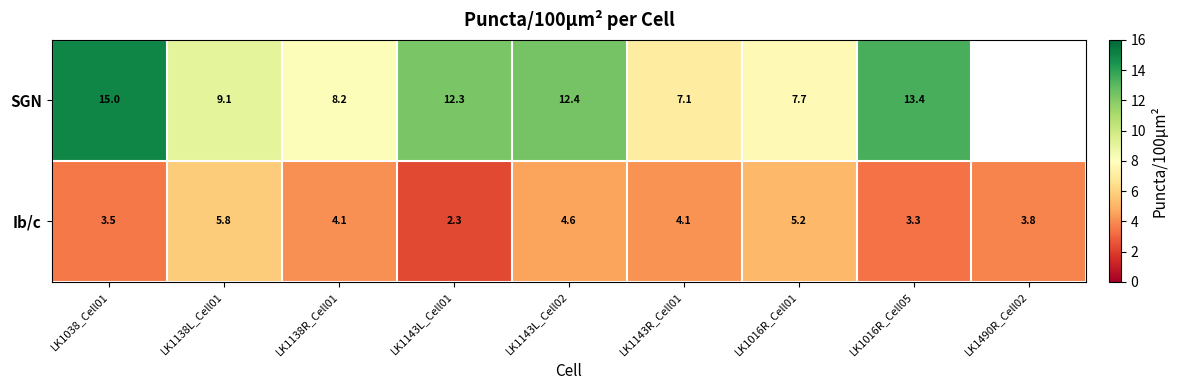

Is the value of SGN at LK1016R_Cell05 greater than the value of Ib/c at LK1490R_Cell02?

Yes